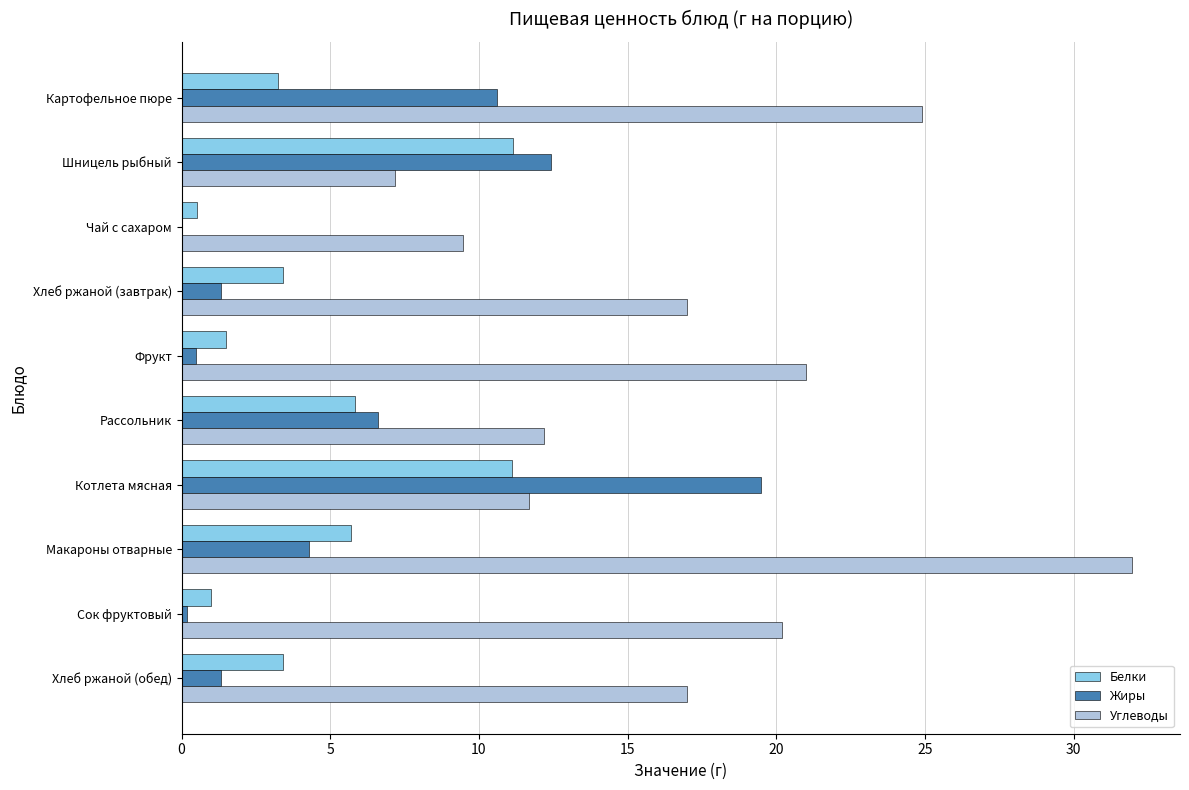

Is the value of Белки at Фрукт greater than the value of Жиры at Шницель рыбный?

No